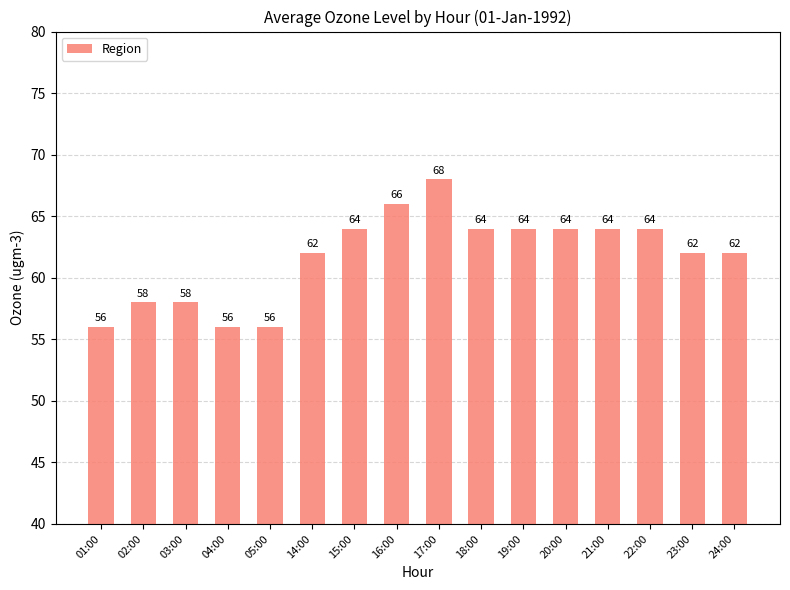

The chart shows a value of 64 at 21:00. True or false?

True